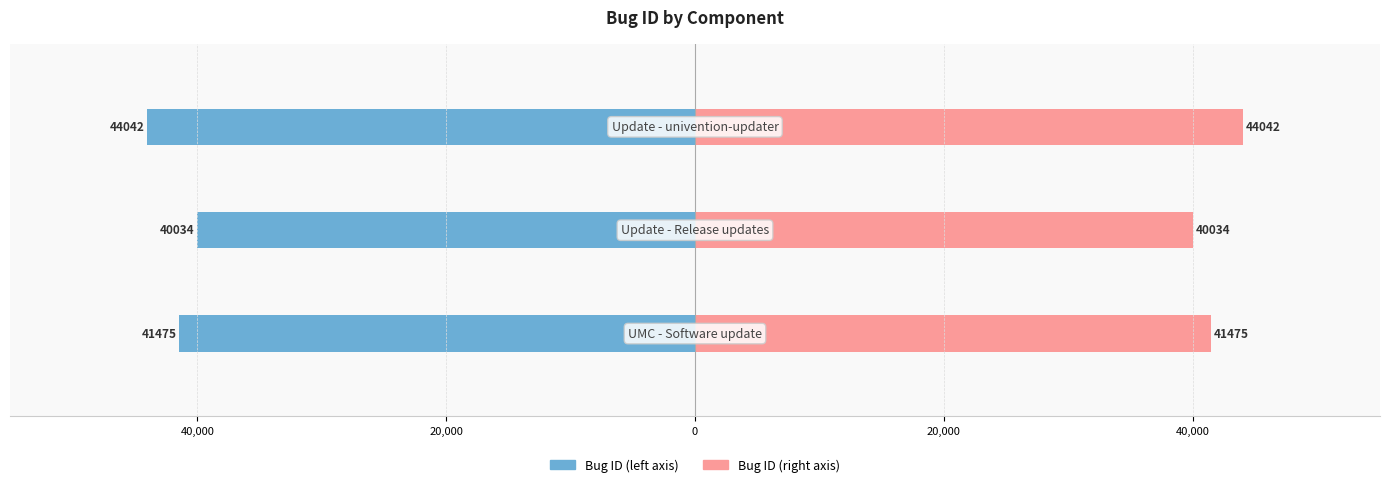

Between 60,000 and 40,000, which series saw the biggest shift?

Bug ID (left)